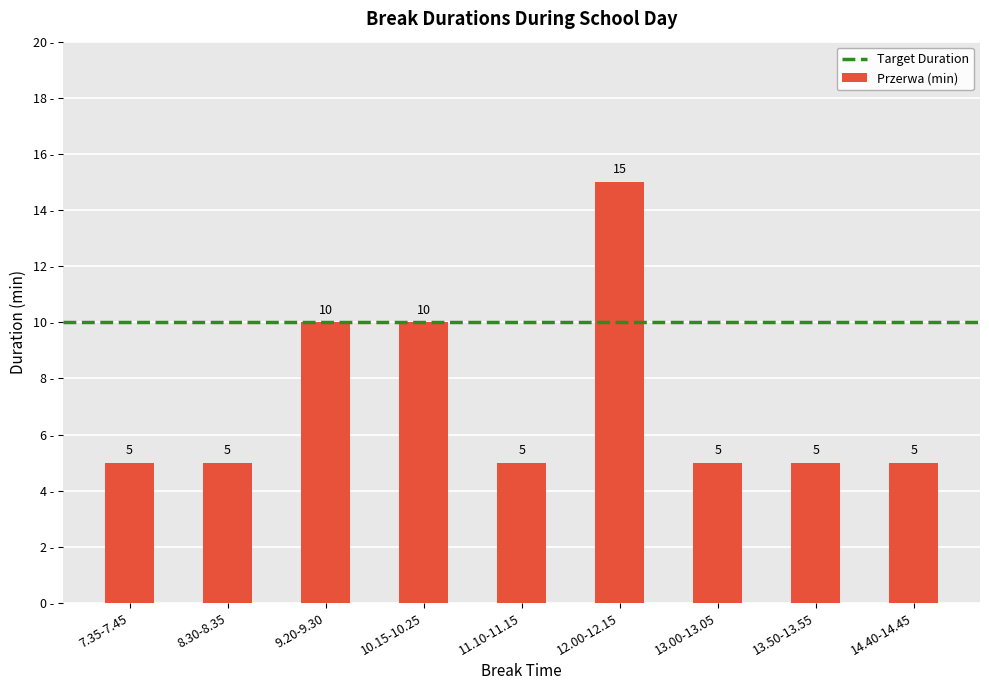

What is the difference between the maximum and minimum values?

10